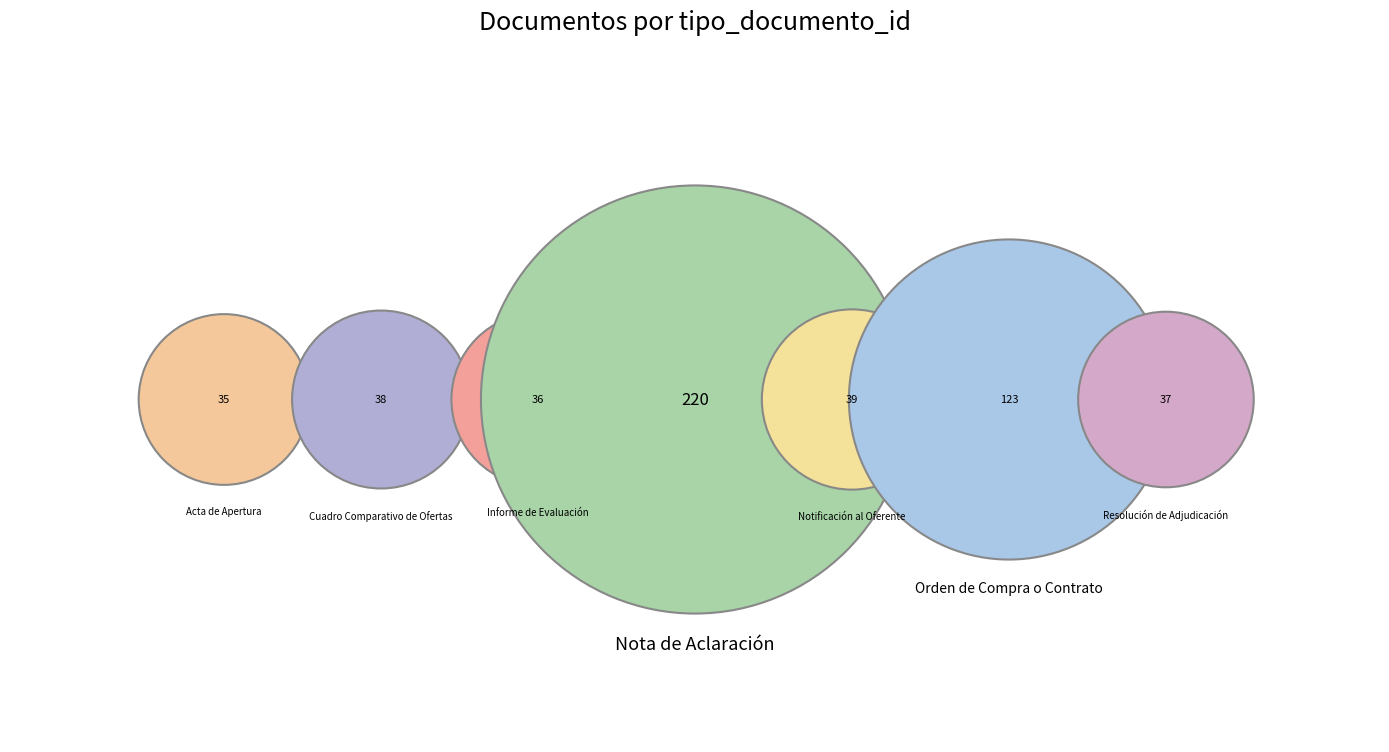

Rank the categories by value from highest to lowest.

Nota de Aclaración, Orden de Compra o Contrato, Notificación al Oferente, Cuadro Comparativo de Ofertas, Resolución de Adjudicación, Informe de Evaluación, Acta de Apertura